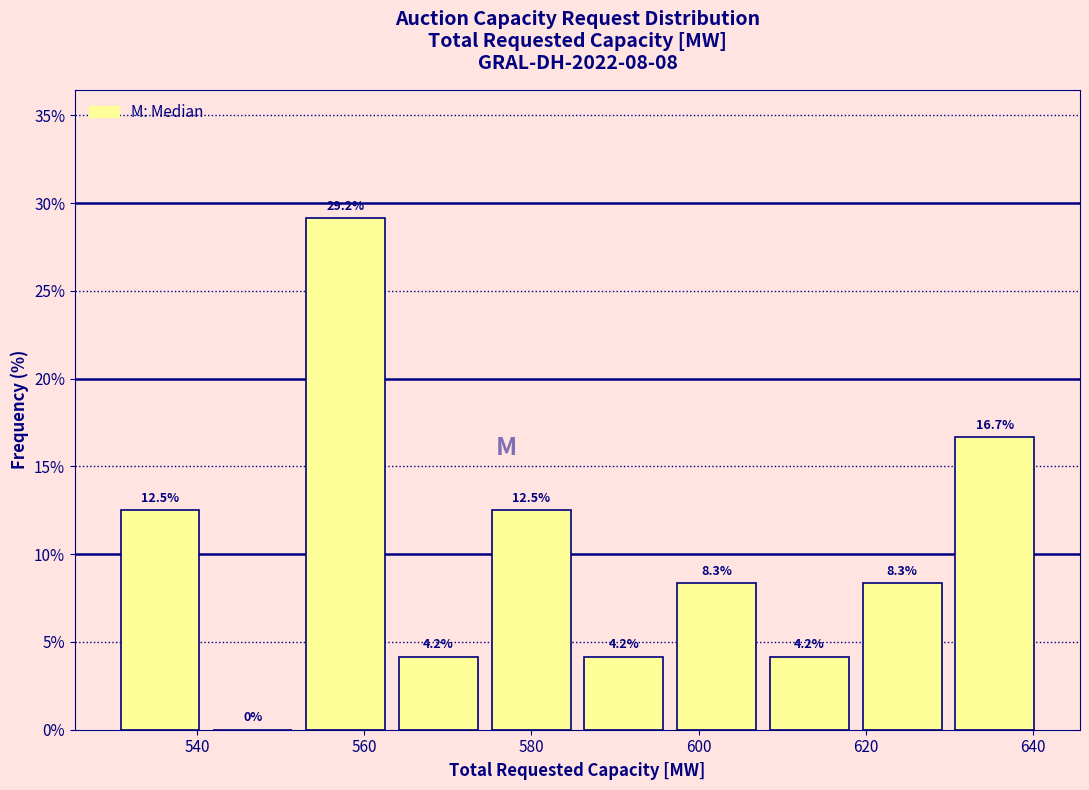

Reading left to right, transcribe this chart: for each bar, give the range it covers on the x-axis and its height. The bar edges are not printed on the chart, so give them approximately, as read against the axis.

530 to 542: 12.5
542 to 552: 0.0
552 to 564: 29.2
564 to 574: 4.2
574 to 586: 12.5
586 to 596: 4.2
596 to 608: 8.3
608 to 618: 4.2
618 to 630: 8.3
630 to 642: 16.7